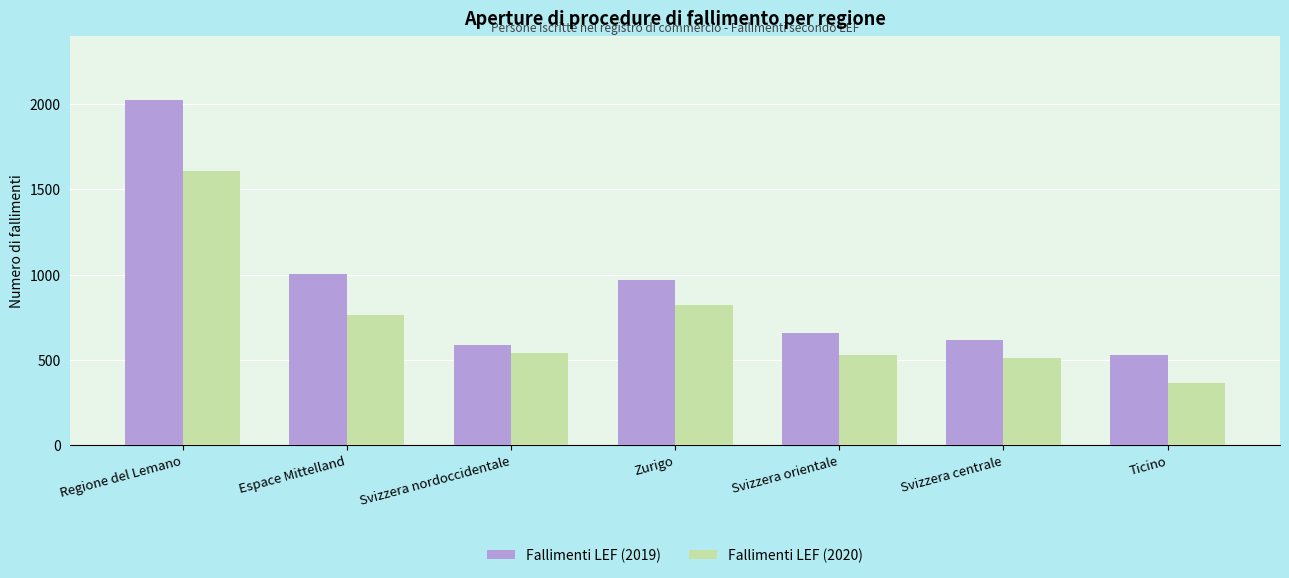

What are all the series names shown in the legend?

Fallimenti LEF (2019), Fallimenti LEF (2020)